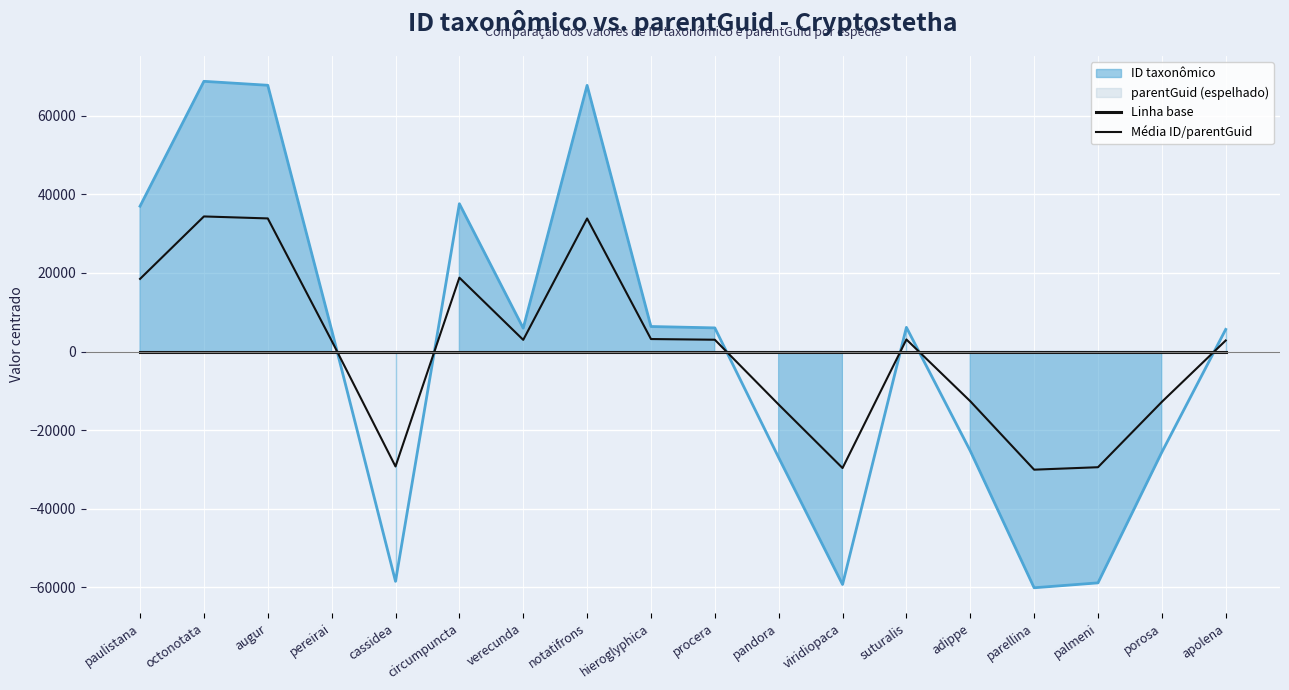

How many interior local valleys does the Média ID/parentGuid series have?

4